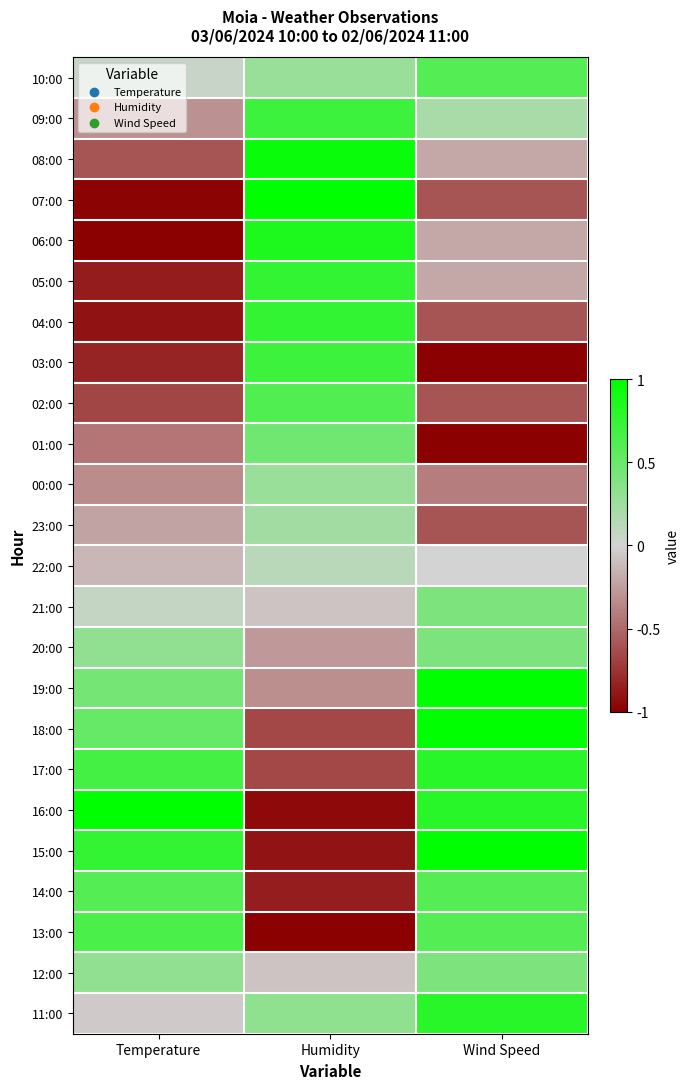

Rank the series at Temperature from lowest to highest value.

06:00, 07:00, 04:00, 05:00, 03:00, 02:00, 08:00, 01:00, 00:00, 09:00, 23:00, 22:00, 11:00, 10:00, 21:00, 20:00, 12:00, 19:00, 18:00, 14:00, 13:00, 17:00, 15:00, 16:00